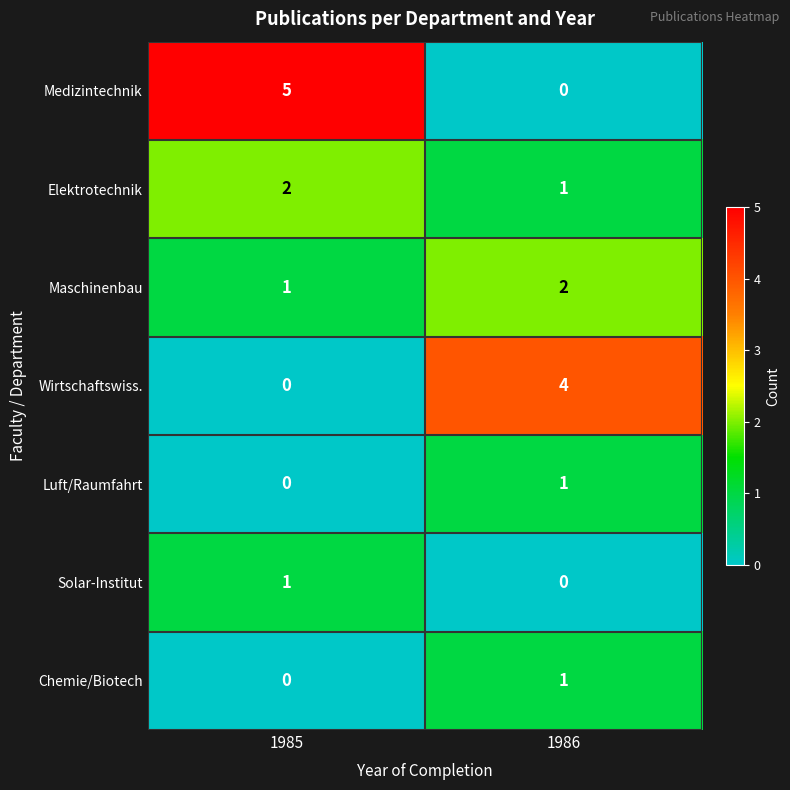

At which category does the chart reach its peak across all series?

1985